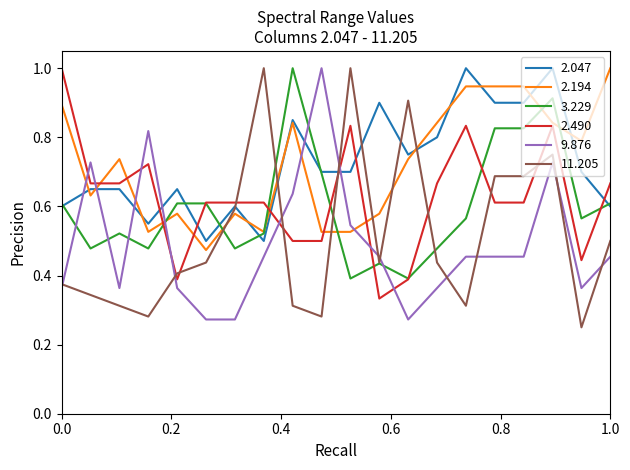

What is the maximum value for 2.490?

1.0